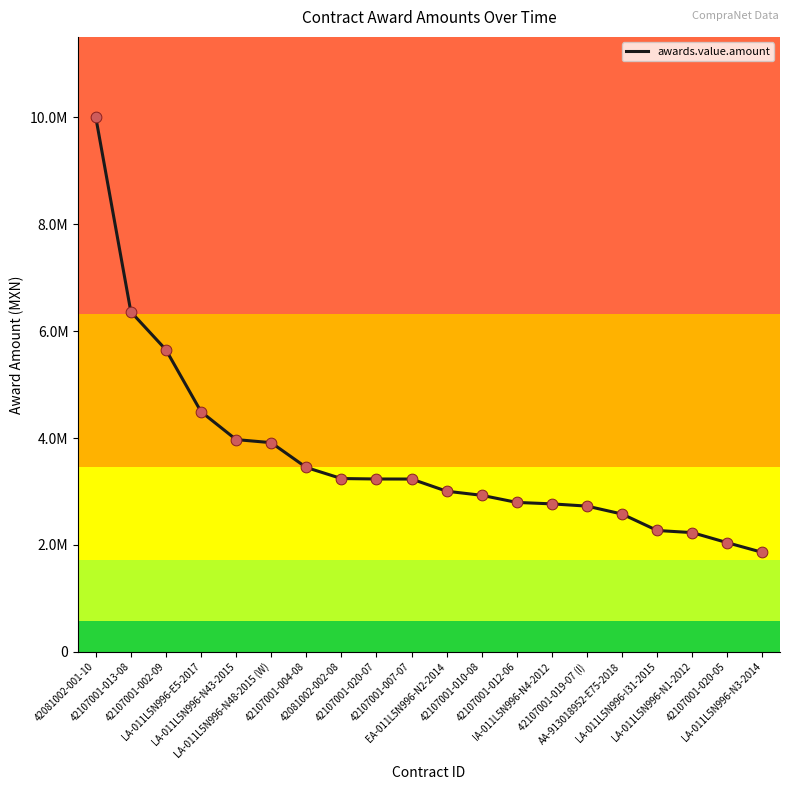

Approximately how many times larger is the value at 42107001-019-07 (I) compared to IA-011L5N996-N4-2012?

1.0